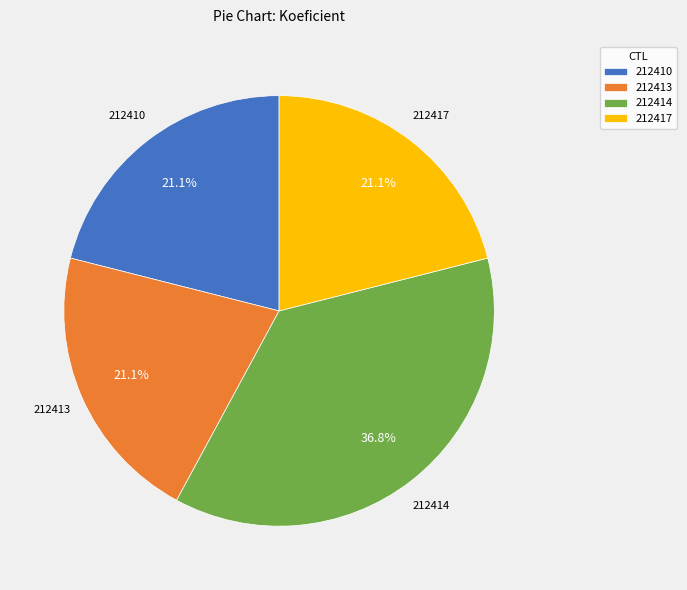

How many segments does this pie chart have?

4